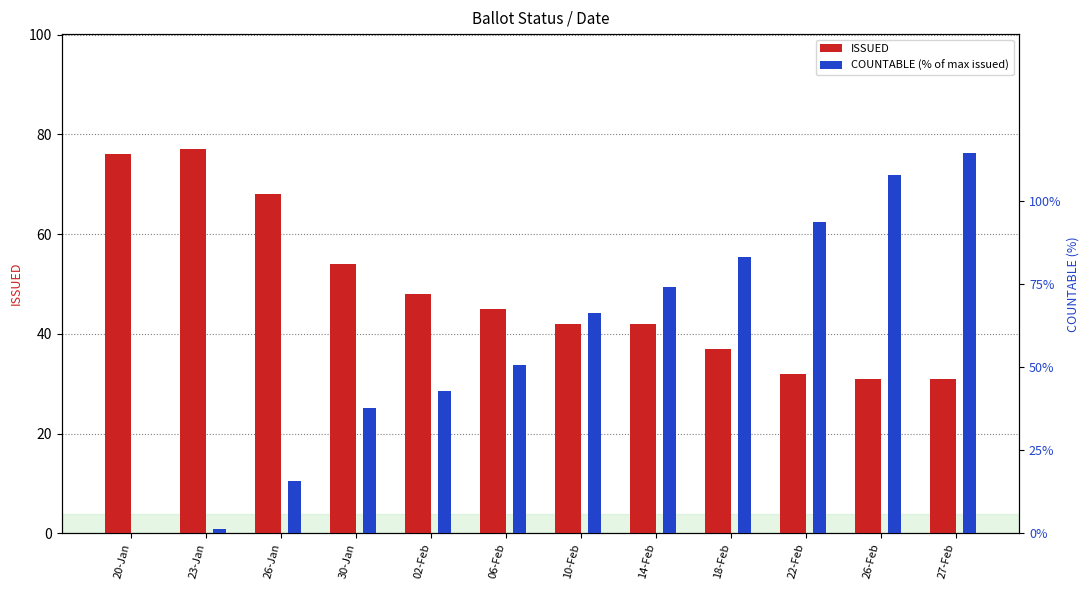

Between 10-Feb and 26-Jan, which is larger?

26-Jan